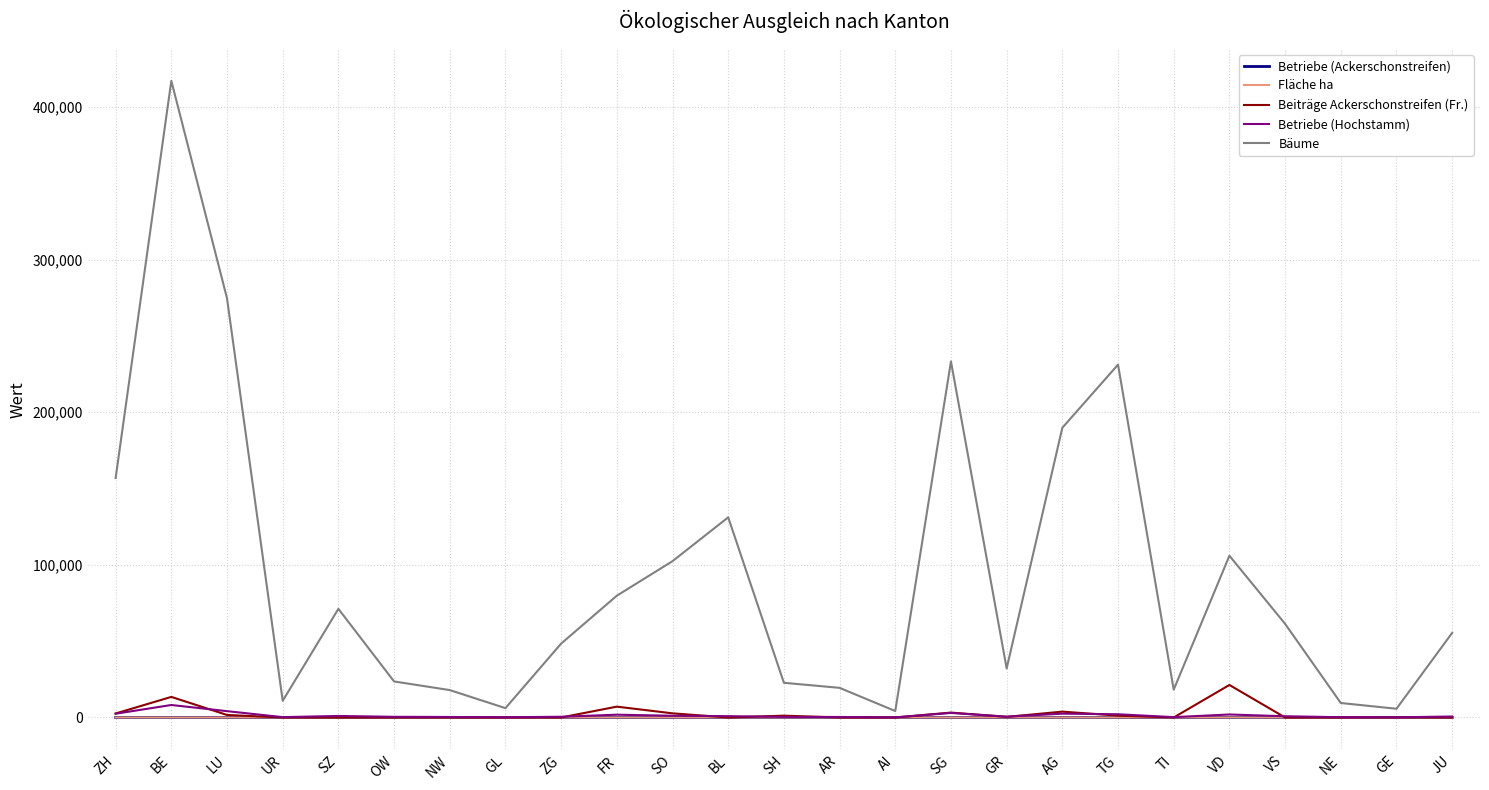

Which label corresponds to the largest value in the chart?

BE